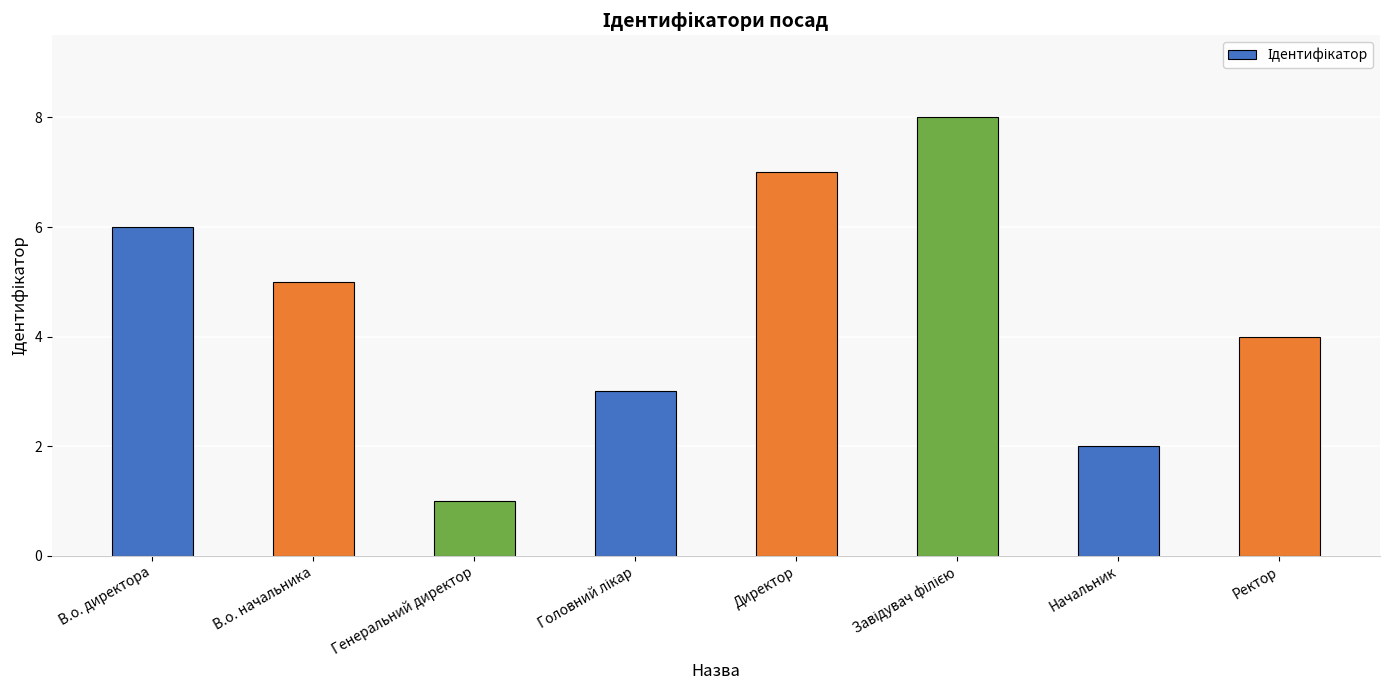

Does the chart contain stacked bars?

No